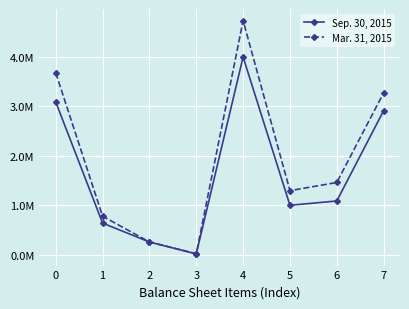

At 5, list the series in order from smallest to largest.

Sep. 30, 2015, Mar. 31, 2015